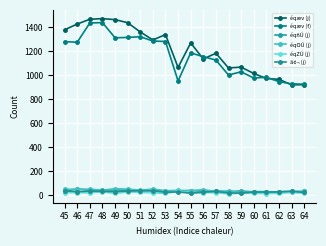

What is the difference between the maximum and minimum values in the éqZÚ (j) series?

22